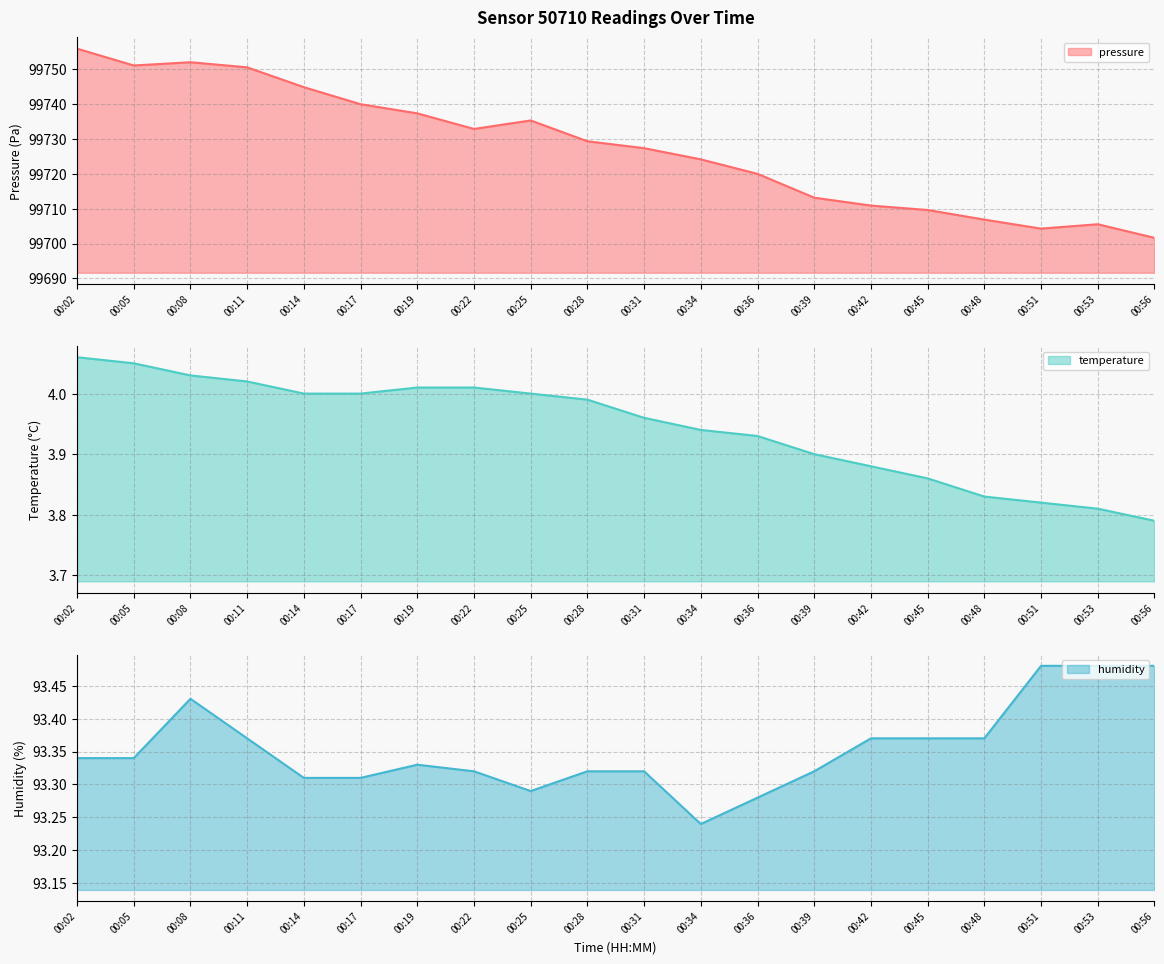

What is the value of the temperature point at the 9th from the left?

4.0